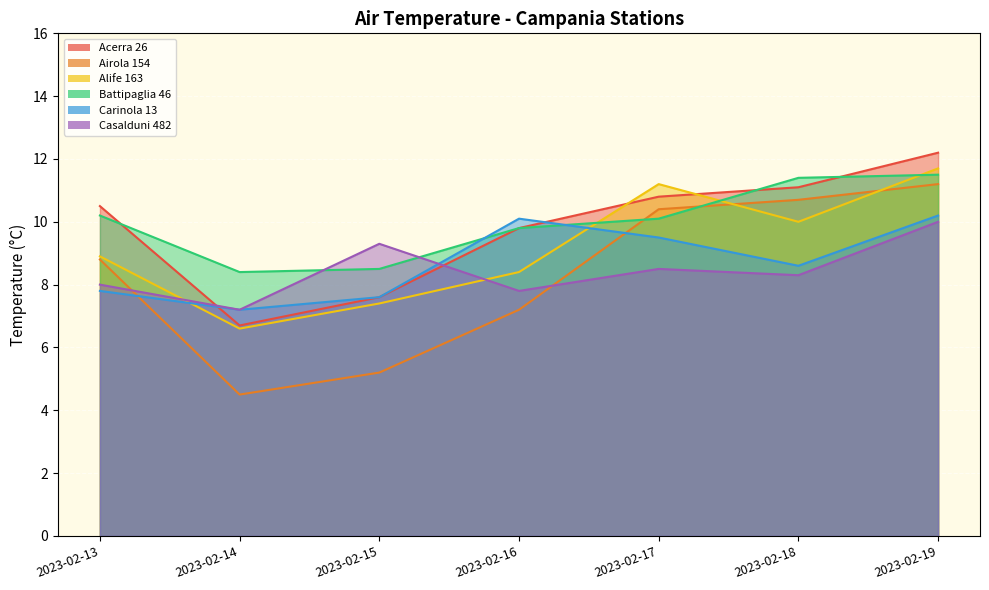

What is the average value of the Carinola 13 series?

8.7